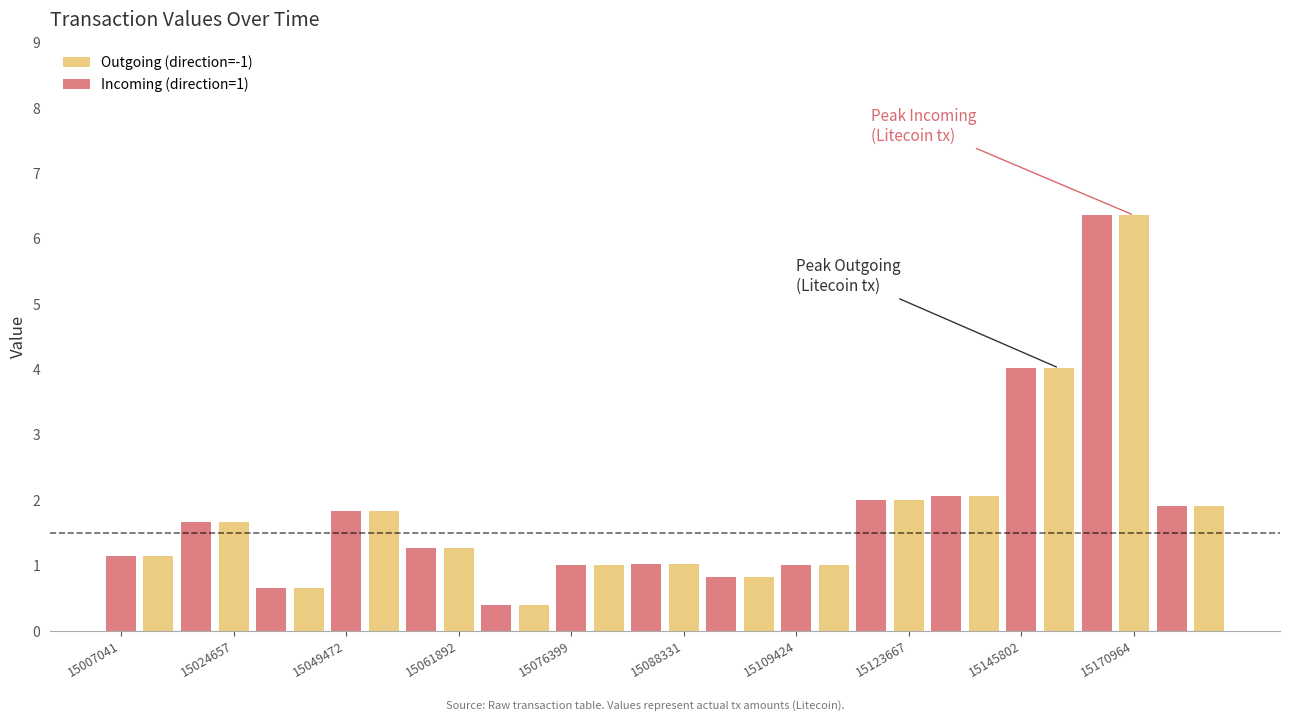

What is the sum of all Outgoing (direction=-1) values?

27.2